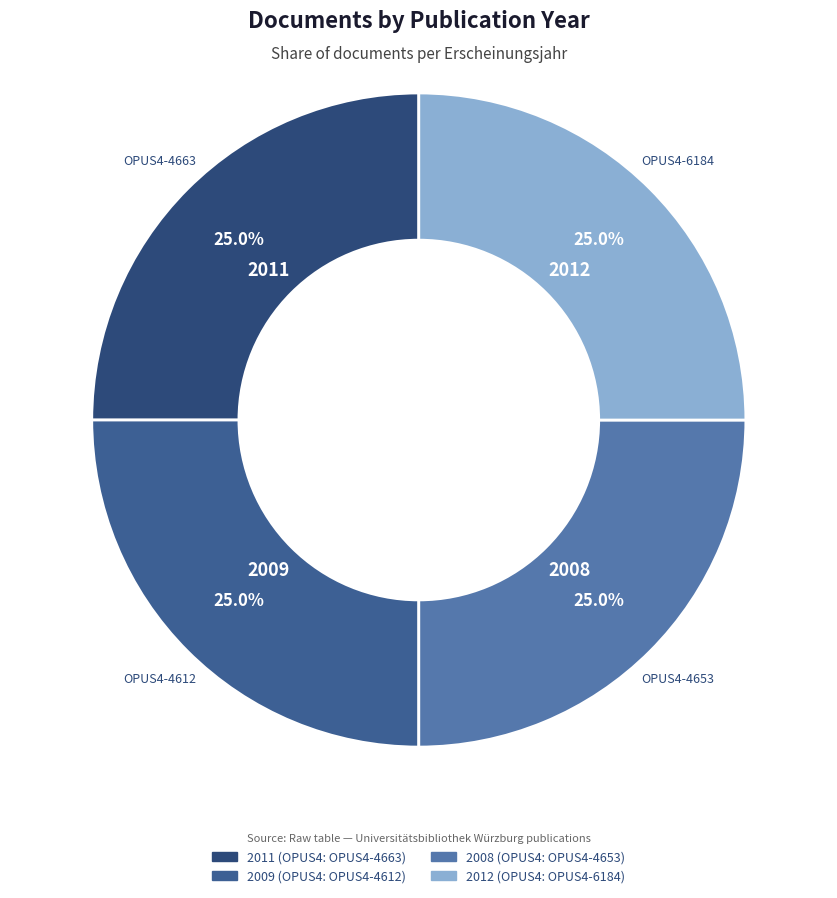

What is the total percentage of 2011 and 2008?

50.0%